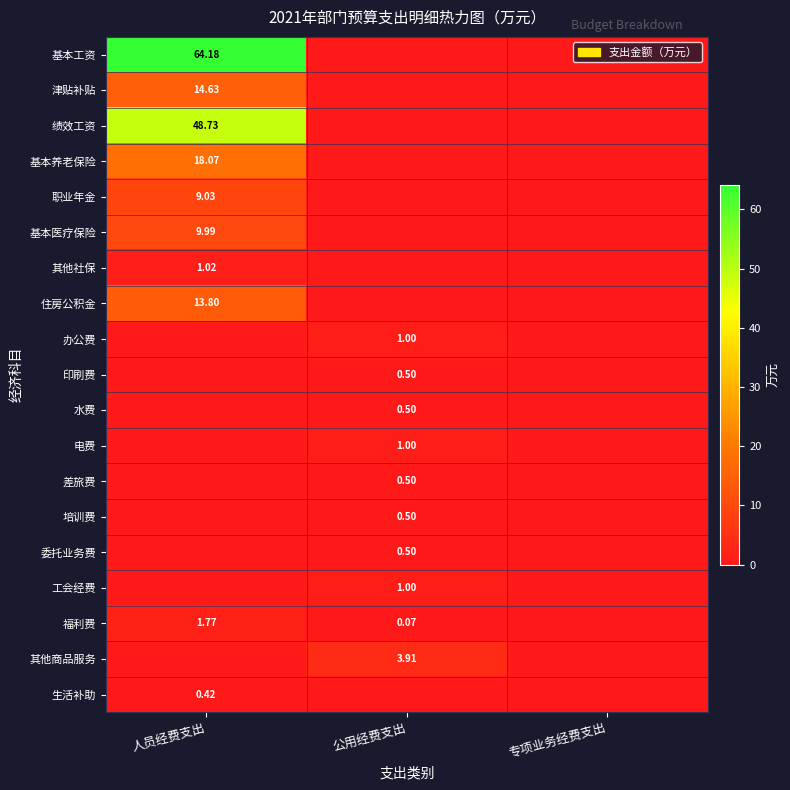

Between 人员经费支出 and 公用经费支出, which series saw the biggest shift?

基本工资